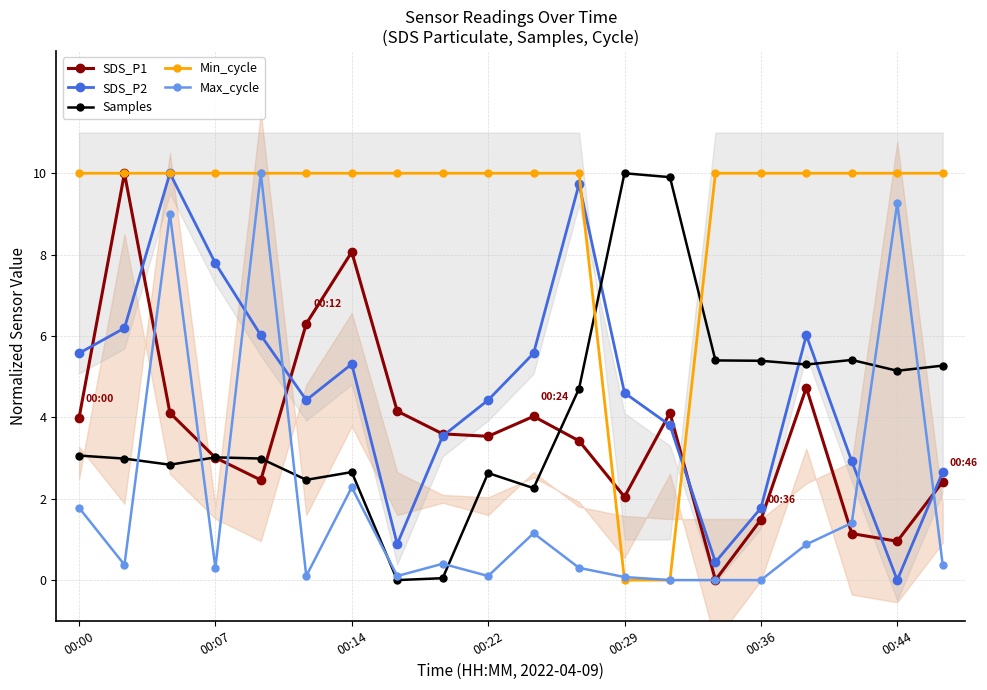

Where does the SDS_P1 series first go above 3?

00:00